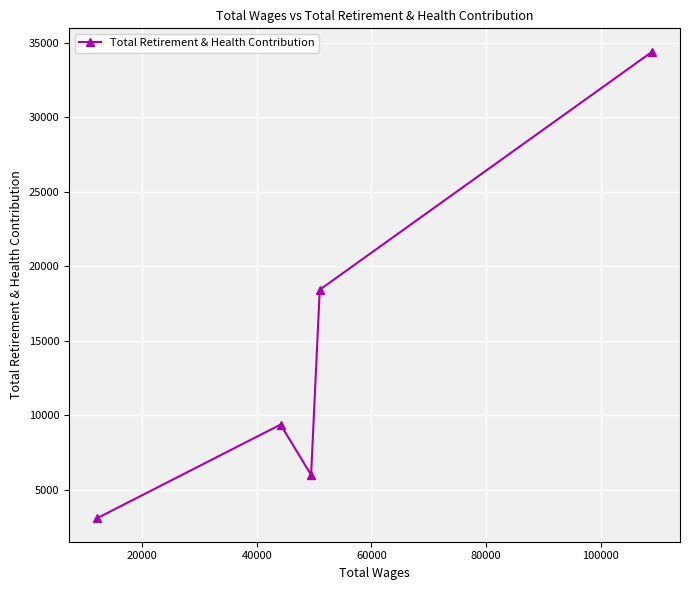

True or false: the data has more than 0 interior local peaks.

True